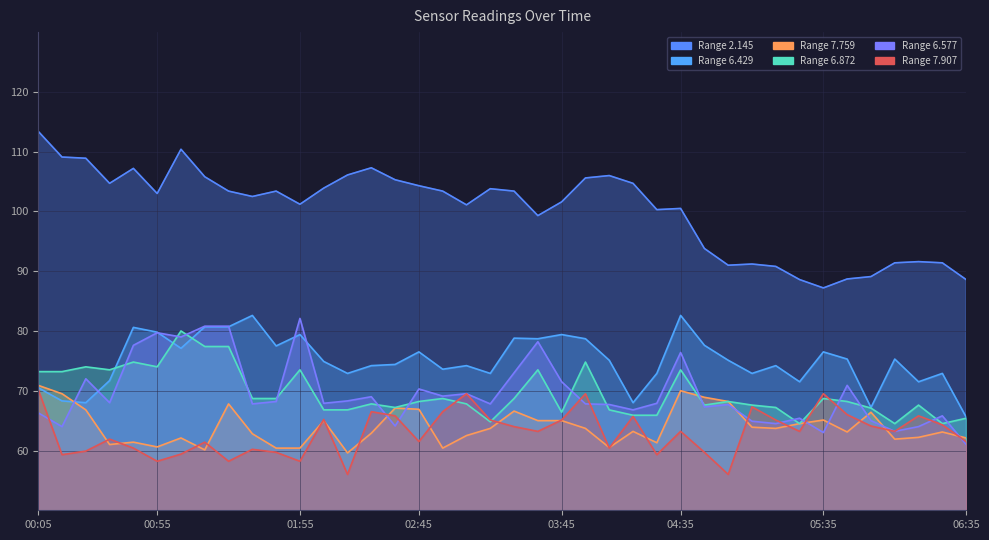

True or false: 6.872 has a value of 114.0 at 03:05.

False